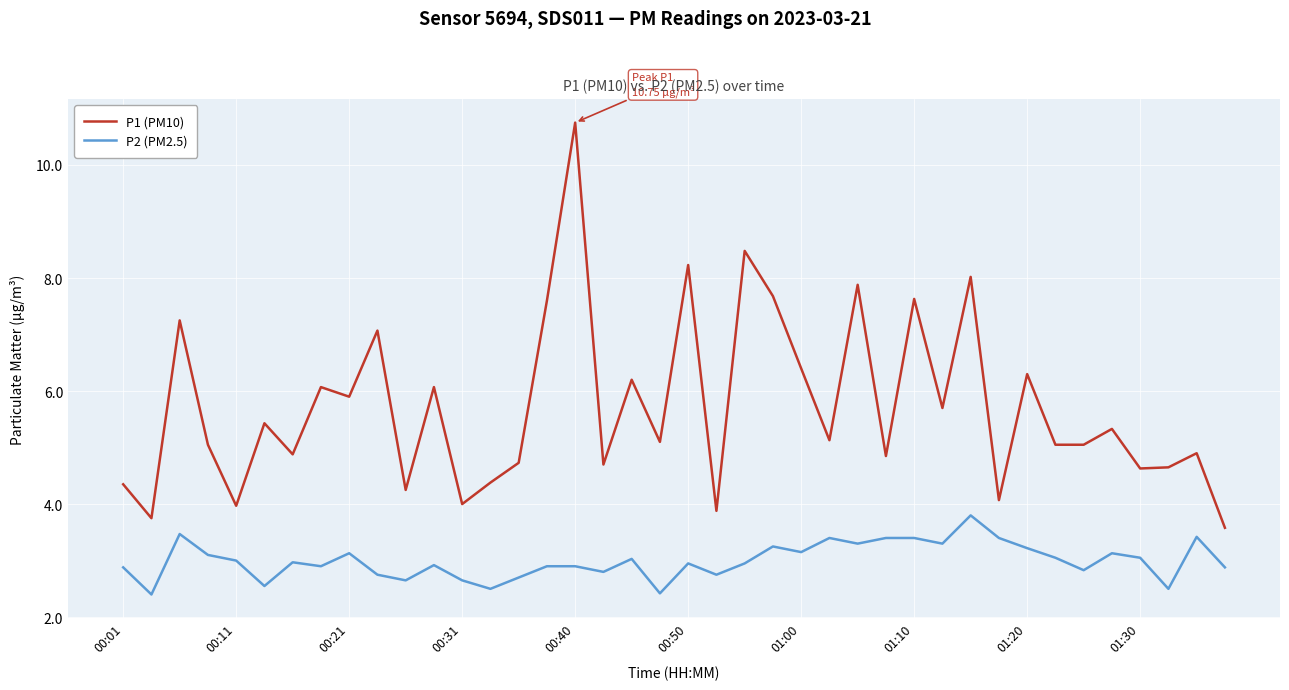

True or false: P1 (PM10) and P2 (PM2.5) intersect in this chart.

False